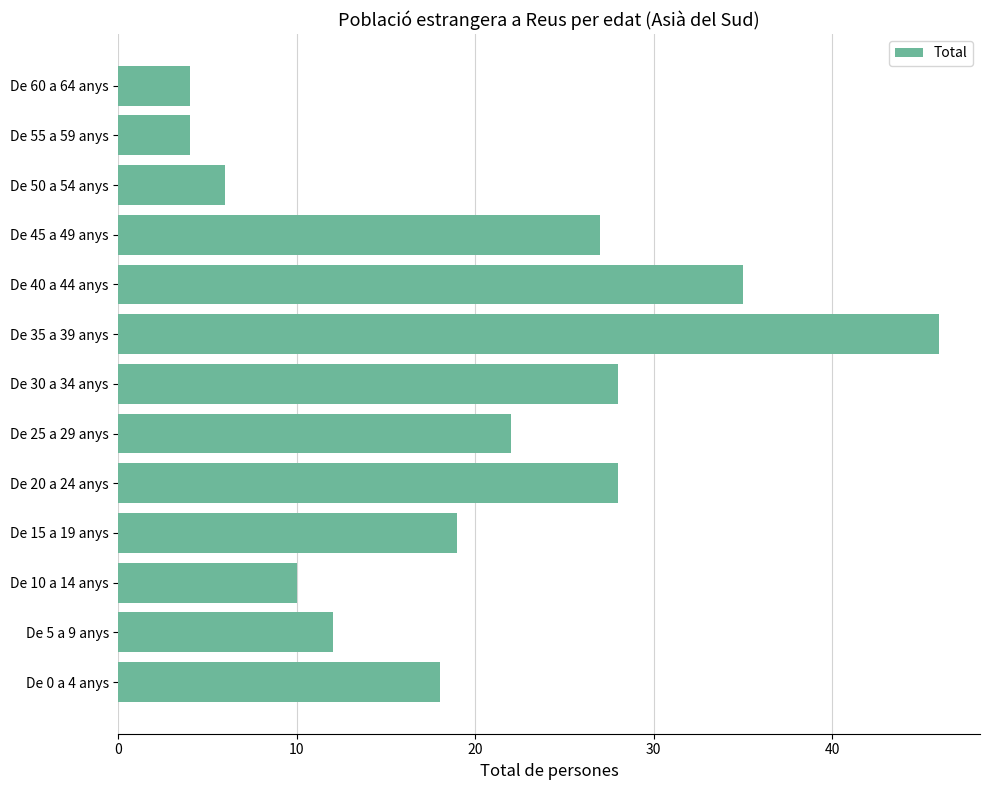

Between De 30 a 34 anys and De 35 a 39 anys, which is larger?

De 35 a 39 anys